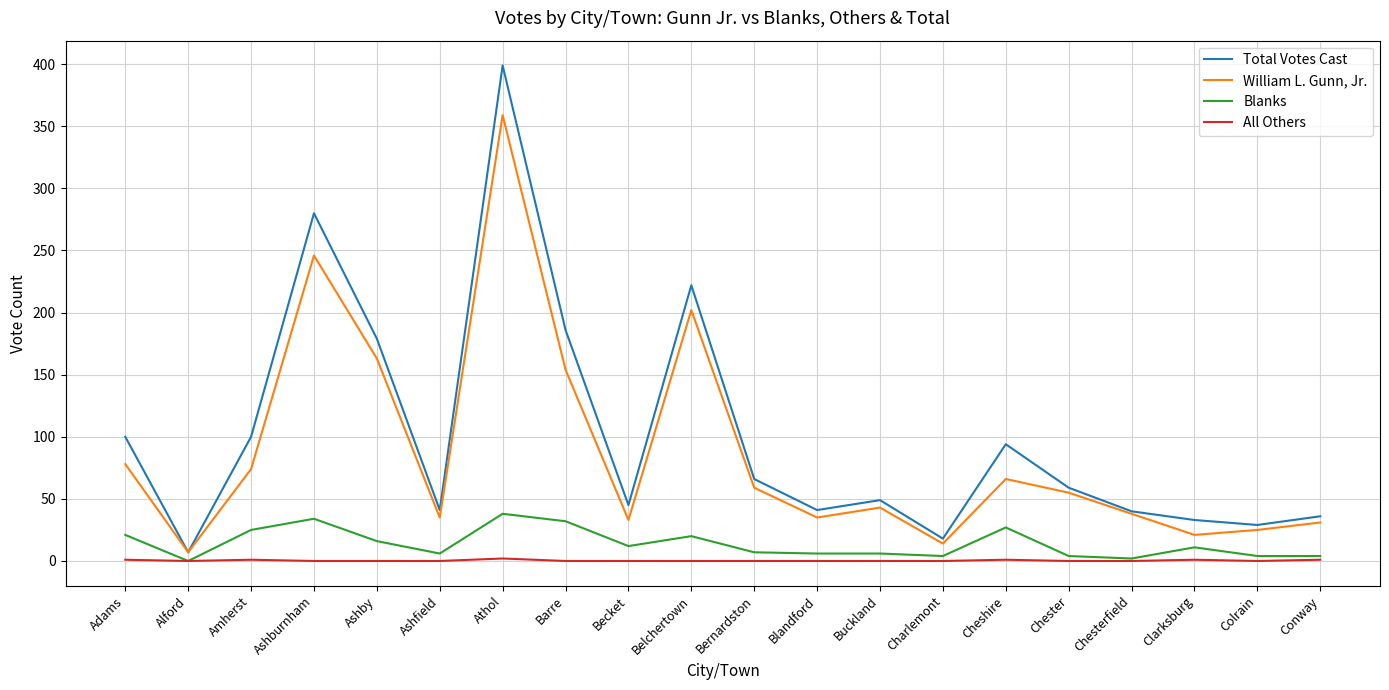

Rank the series by their maximum value, from lowest to highest.

All Others, Blanks, William L. Gunn, Jr., Total Votes Cast